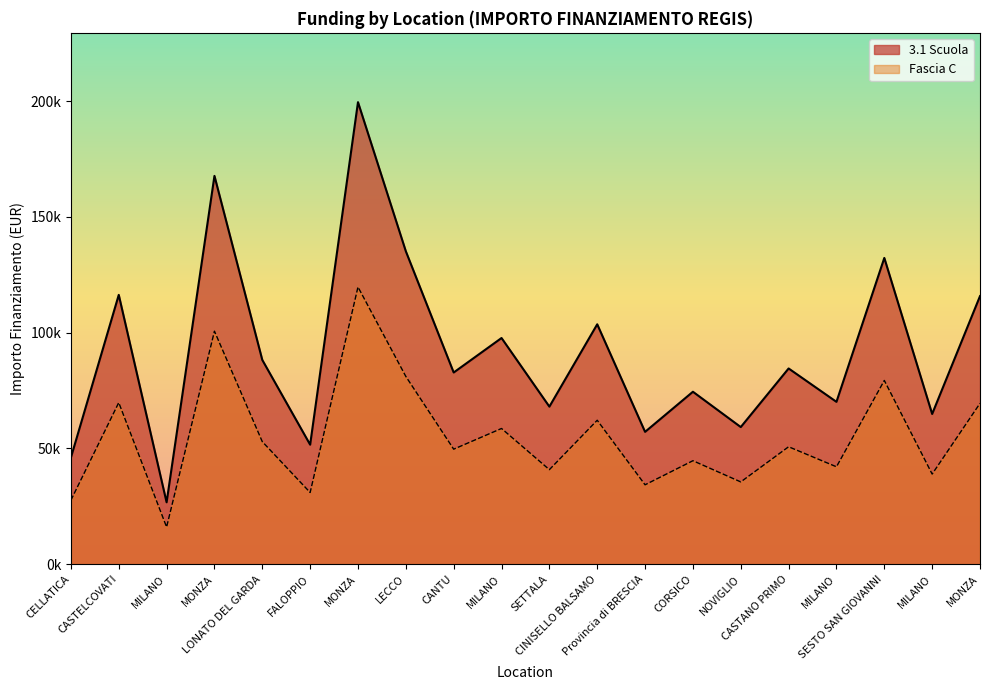

How many interior local valleys does the 3.1 Scuola series have?

8